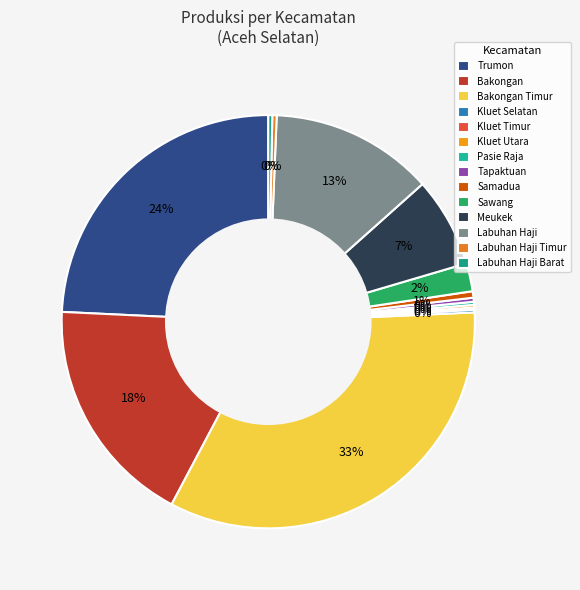

True or false: Labuhan Haji accounts for 6% of the total.

False